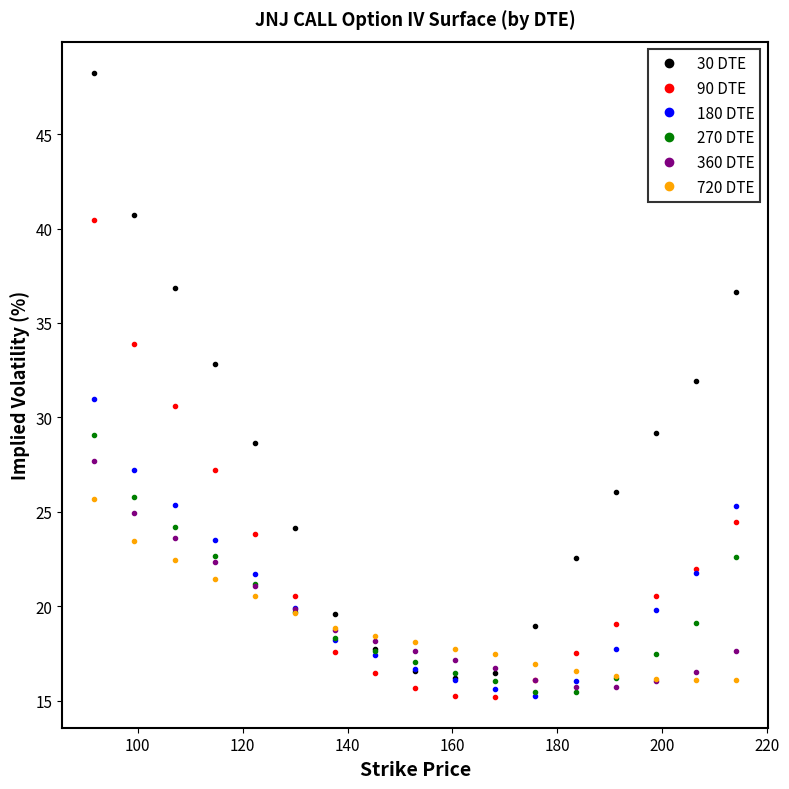

Which series has the largest range (max minus min)?

30 DTE